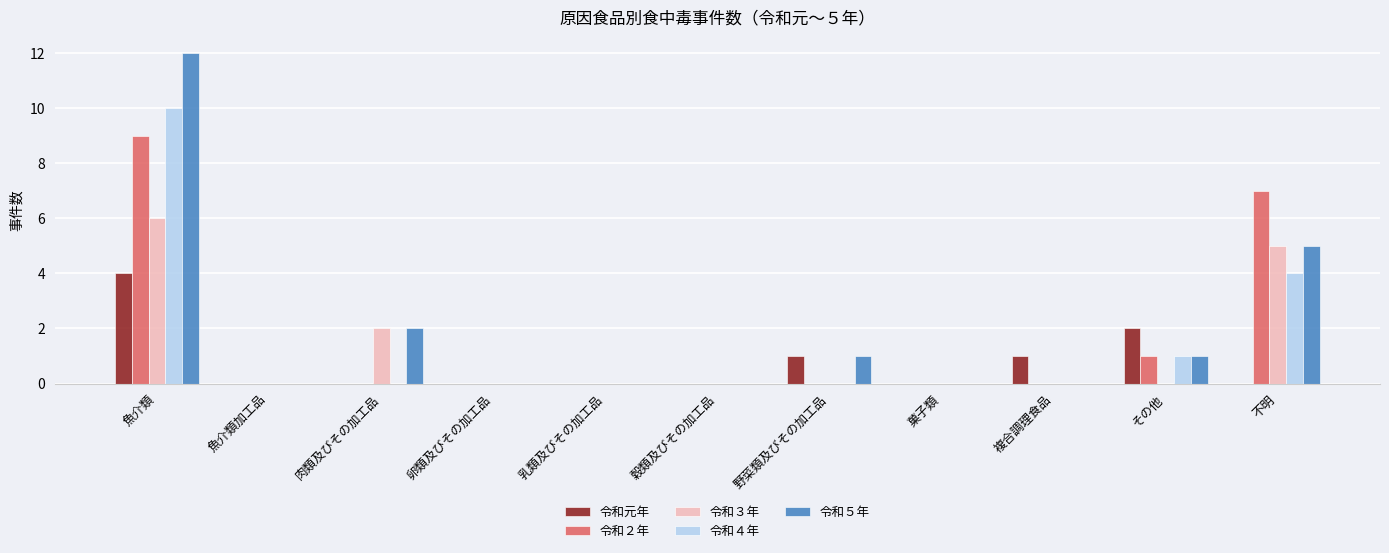

Where is 令和４年 nearest to the value 5?

不明